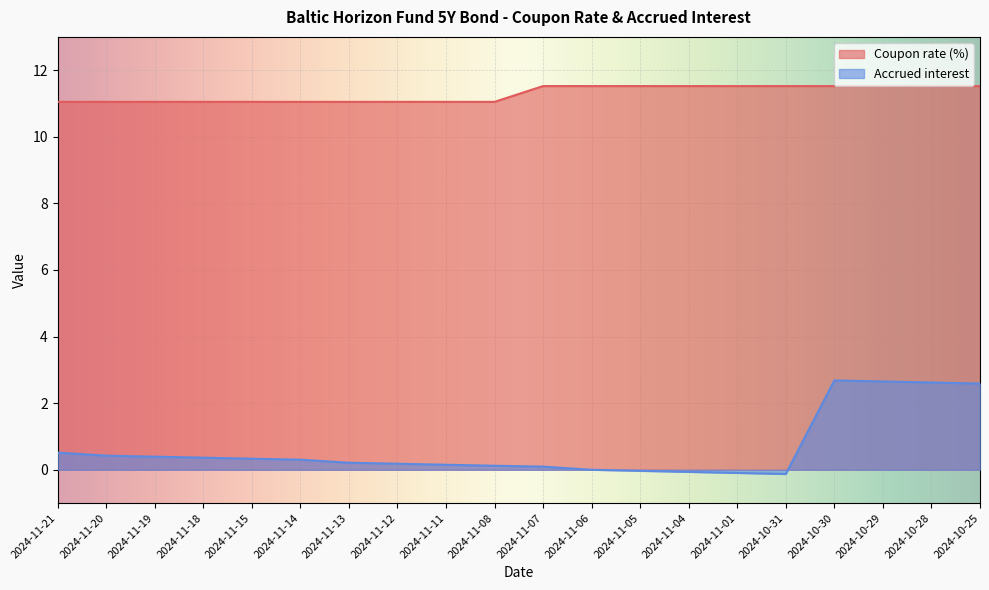

What value does the Coupon rate (%) series have at 2024-11-05?

11.5